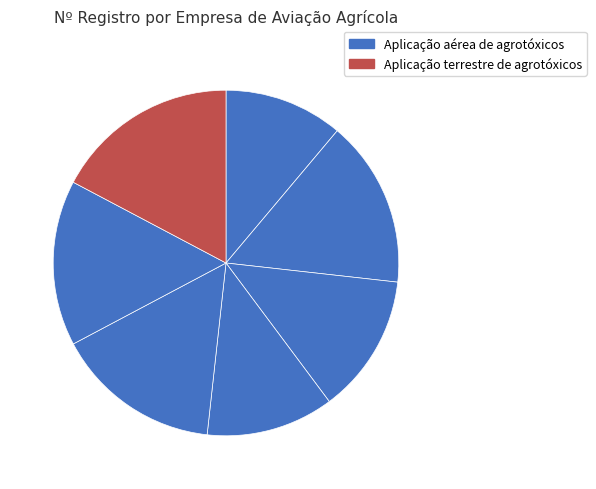

How many segments does this pie chart have?

7